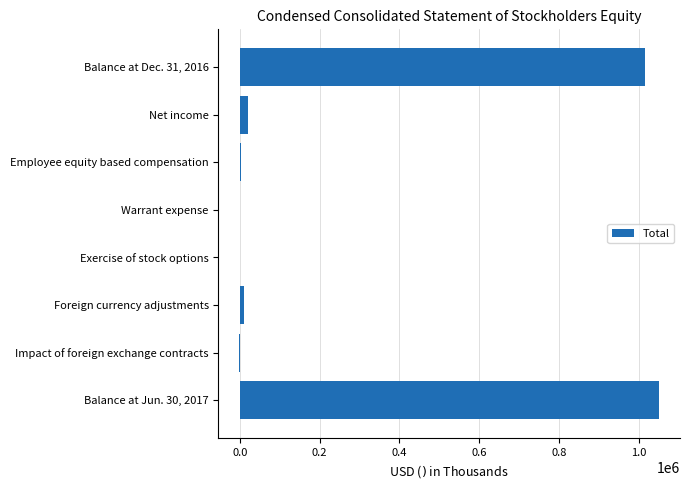

What is the maximum value shown in the chart?

1050853